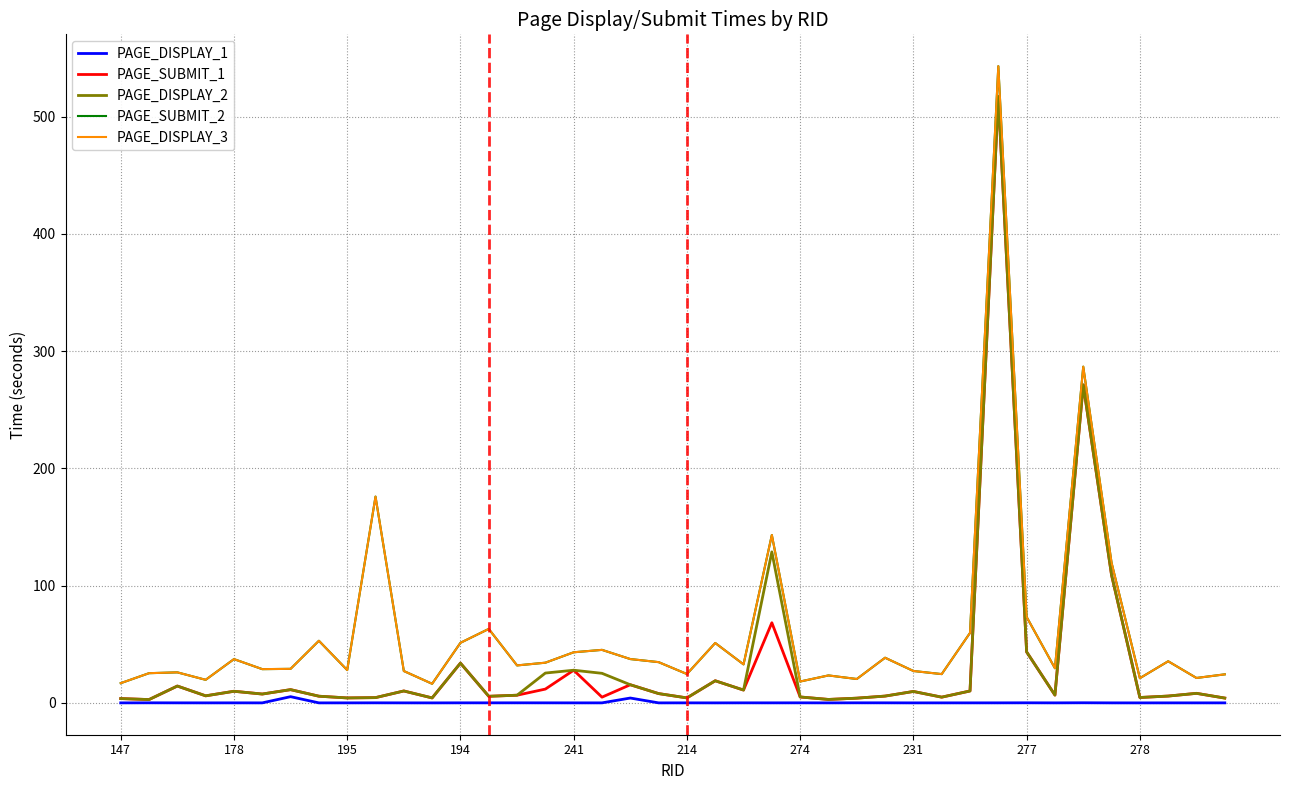

True or false: PAGE_SUBMIT_2 has more than 0 points higher than both neighbors.

True